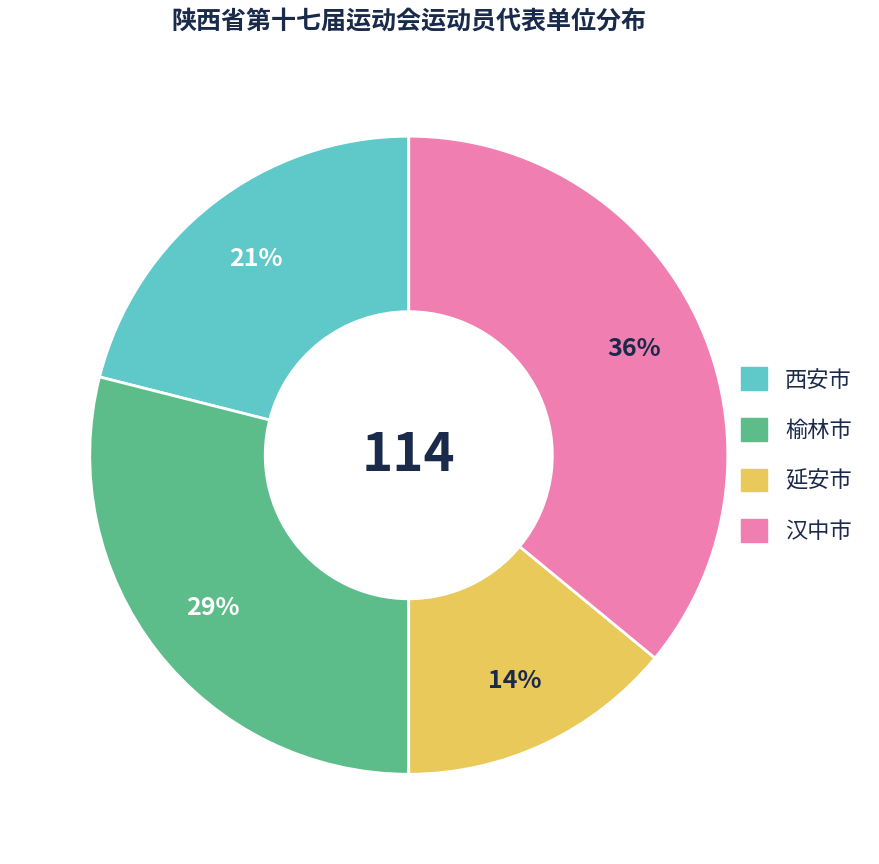

How many slices are in this pie chart?

4